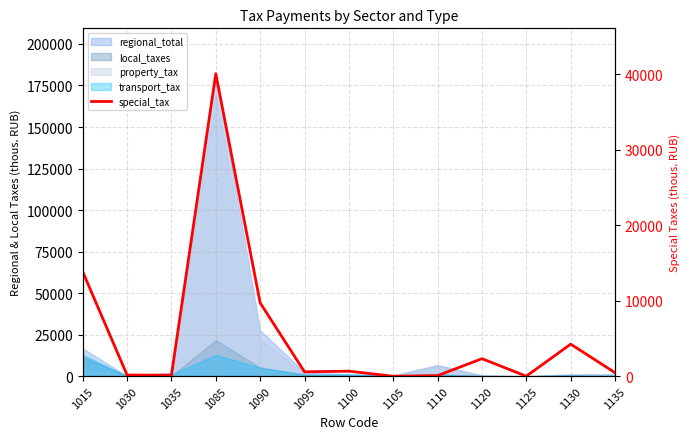

At which label is the value closest to 20042?

1015